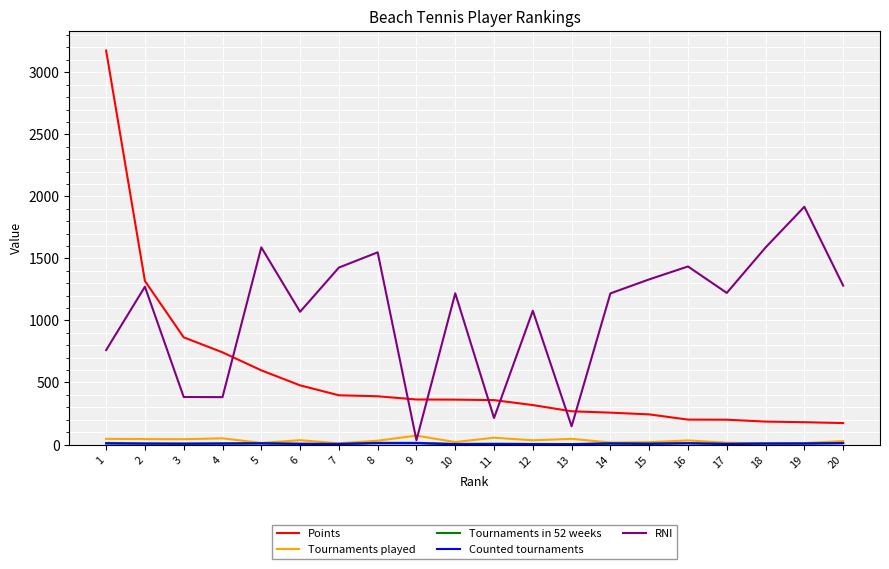

Which series has the largest total across all categories?

RNI